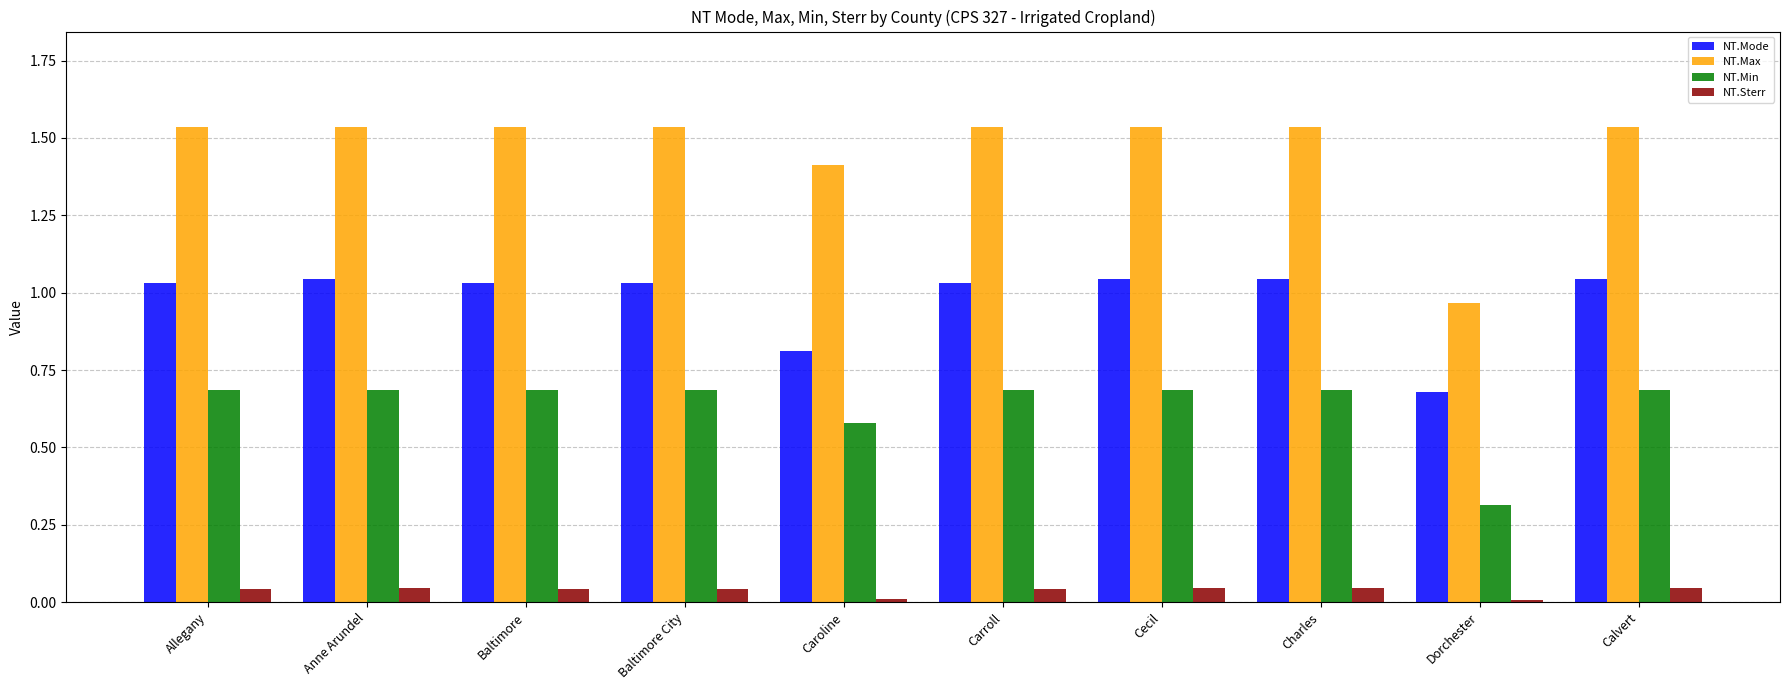

The value of NT.Min at Anne Arundel is 0.7. True or false?

True